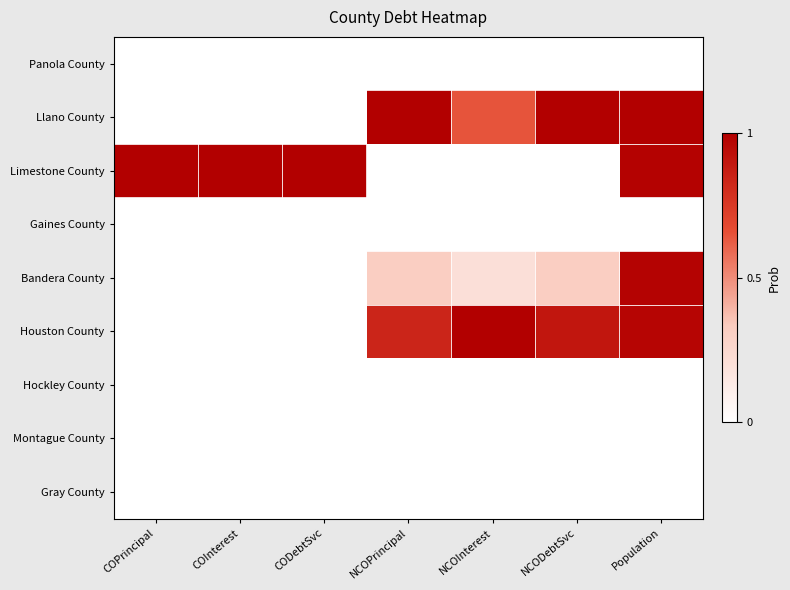

At how many categories does at least one series exceed 0?

7